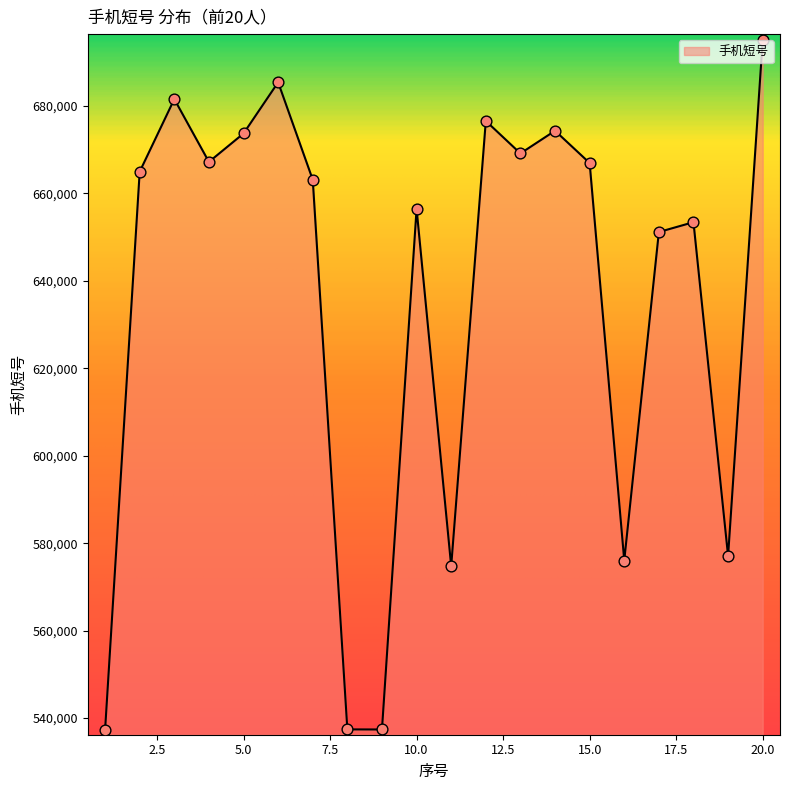

What is the maximum value shown in the chart?

695064